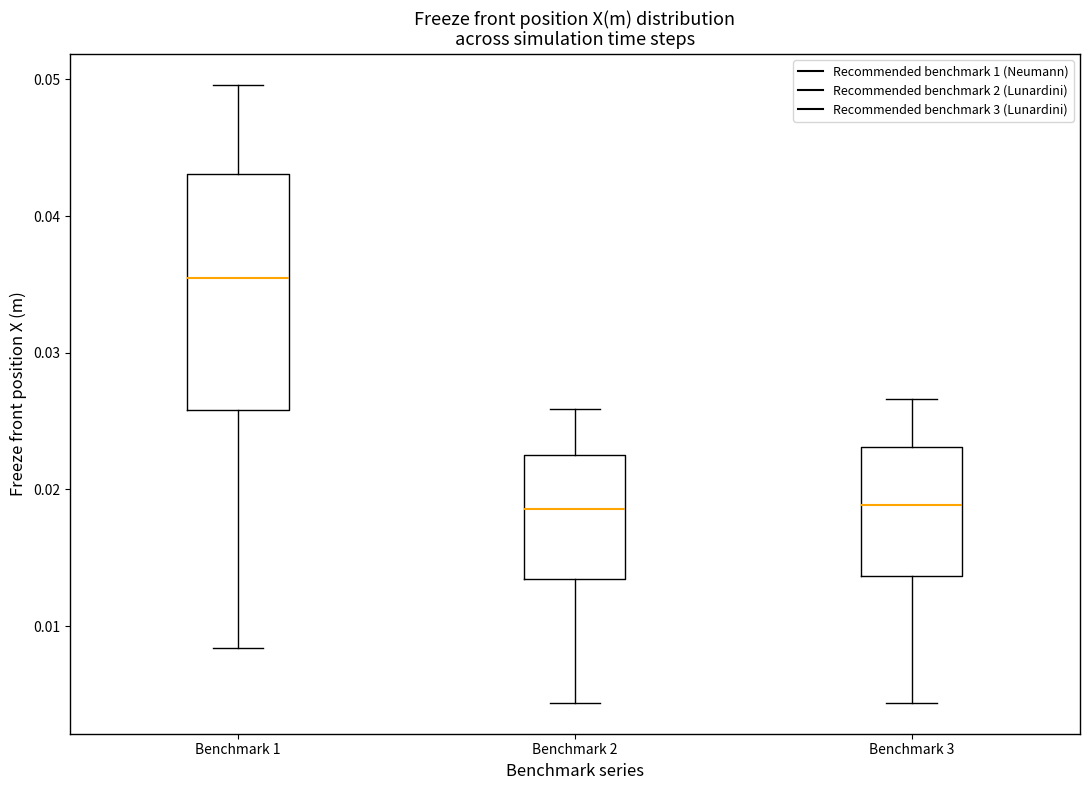

Reading left to right, read every box against the y-axis: the position of its median line, the range the box covers, and the ends of its whiskers. The values are not printed on the chart, so give them approximately, as read against the axis.

Benchmark 1: median 0.036, box 0.026 to 0.043, whiskers 0.008 to 0.050
Benchmark 2: median 0.019, box 0.013 to 0.023, whiskers 0.004 to 0.026
Benchmark 3: median 0.019, box 0.014 to 0.023, whiskers 0.004 to 0.027